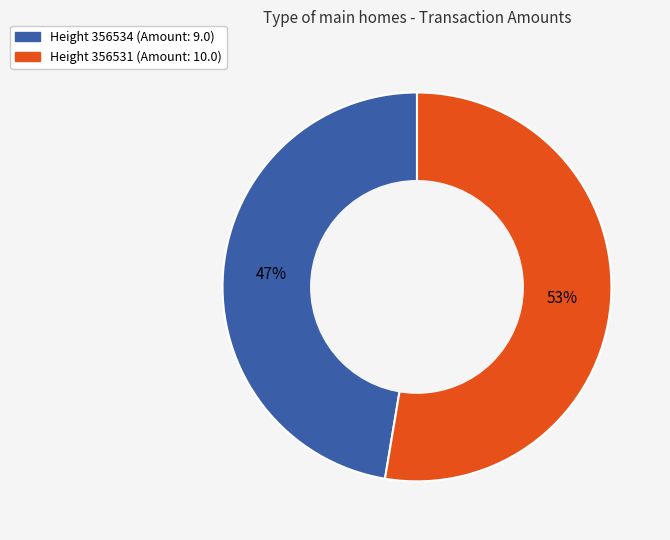

Is there a majority slice in this chart?

Yes